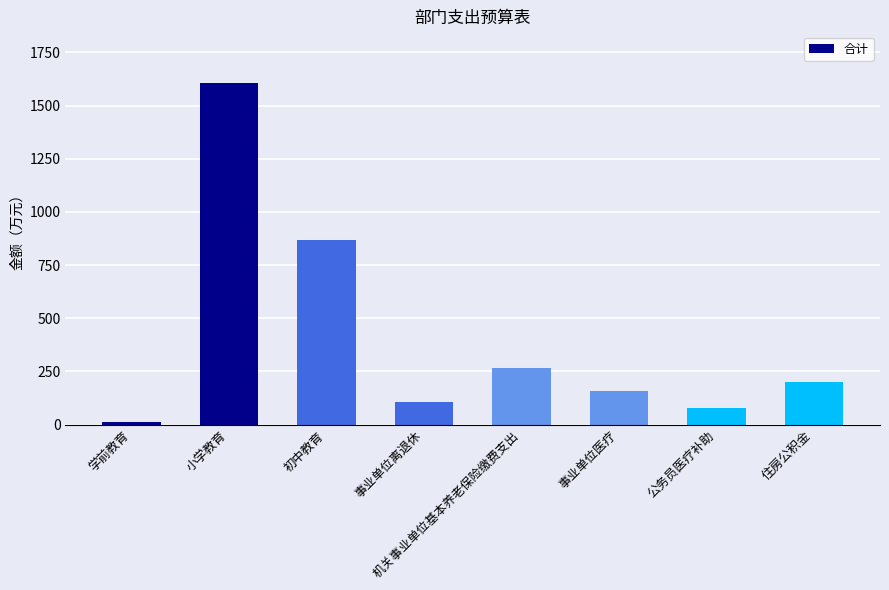

Reading right to left, list all the values displayed in this chart.

197.7	79.0	157.4	263.6	107.6	868.8	1607.9	11.9